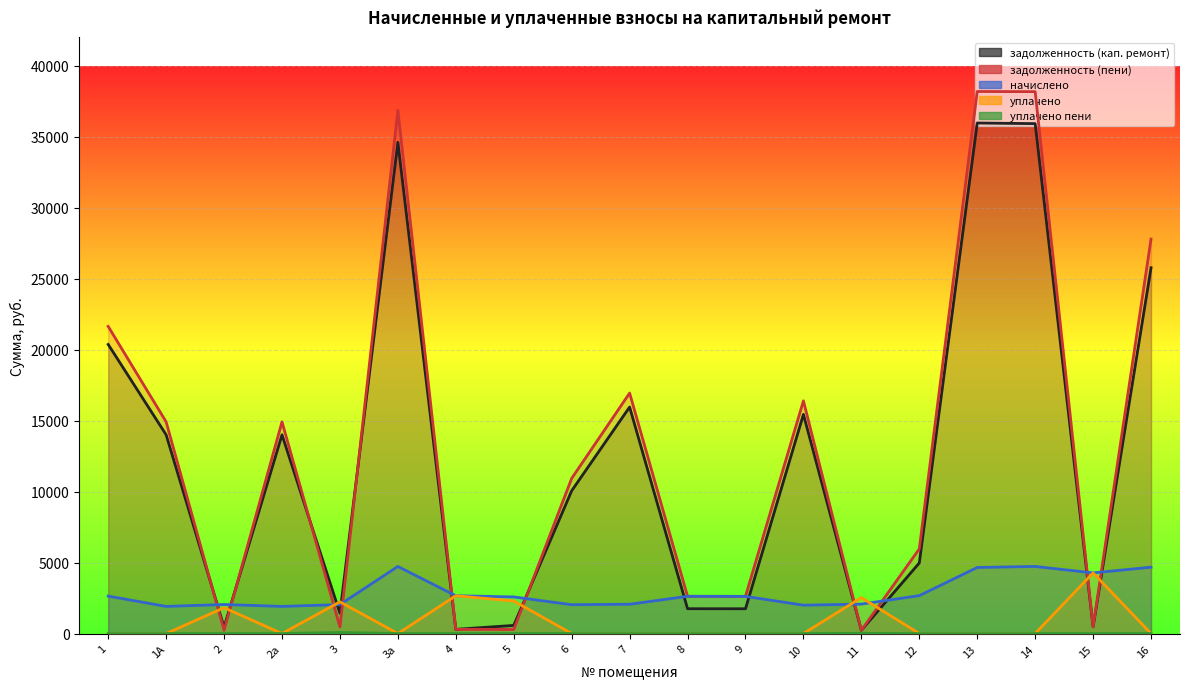

How many times do задолженность (пени) and уплачено cross each other?

10